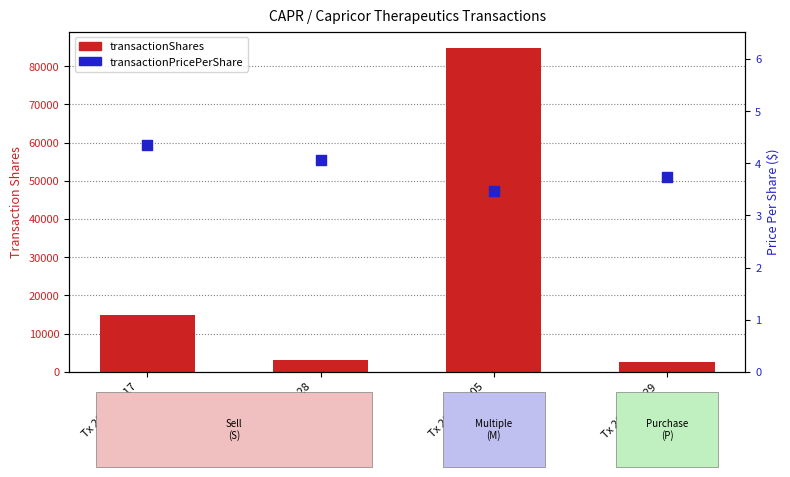

At how many categories does at least one series exceed 30241?

1